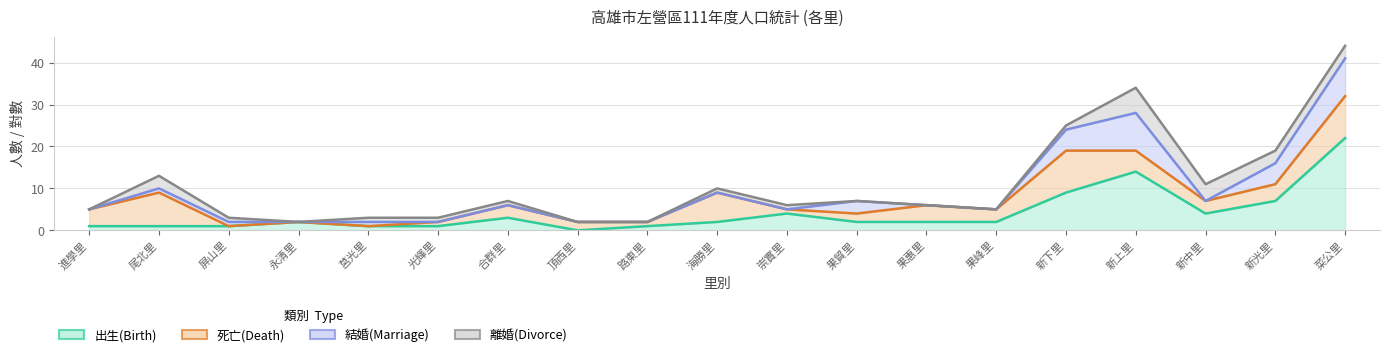

Does the chart have visible grid lines?

Yes